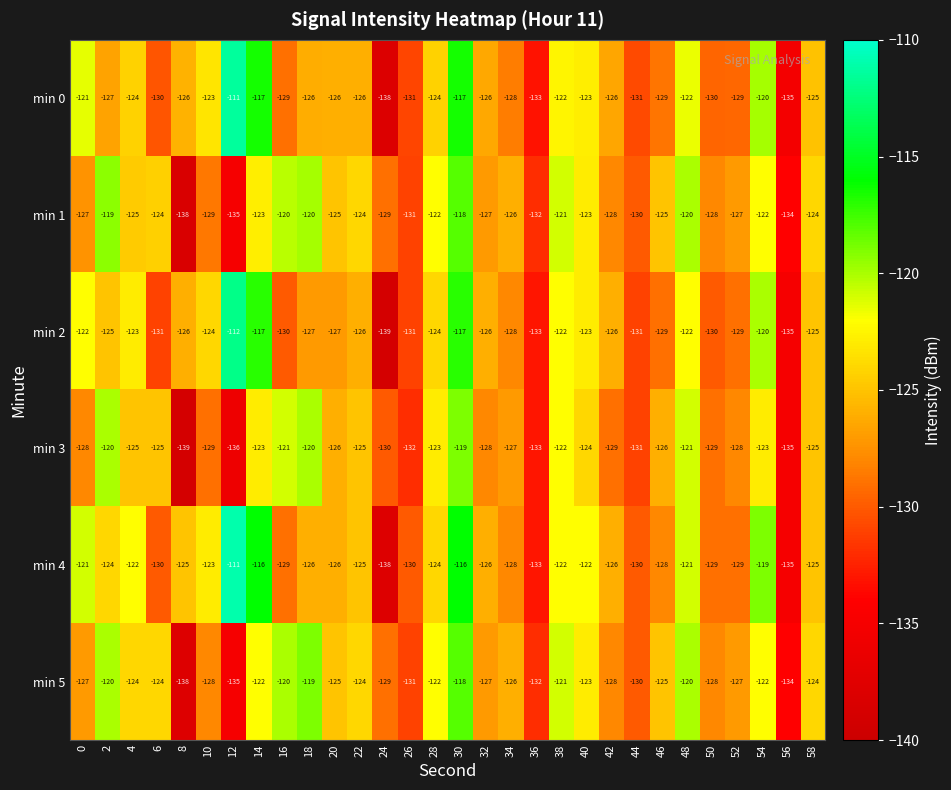

What is the difference between the min 1 values at 0 and 40?

4